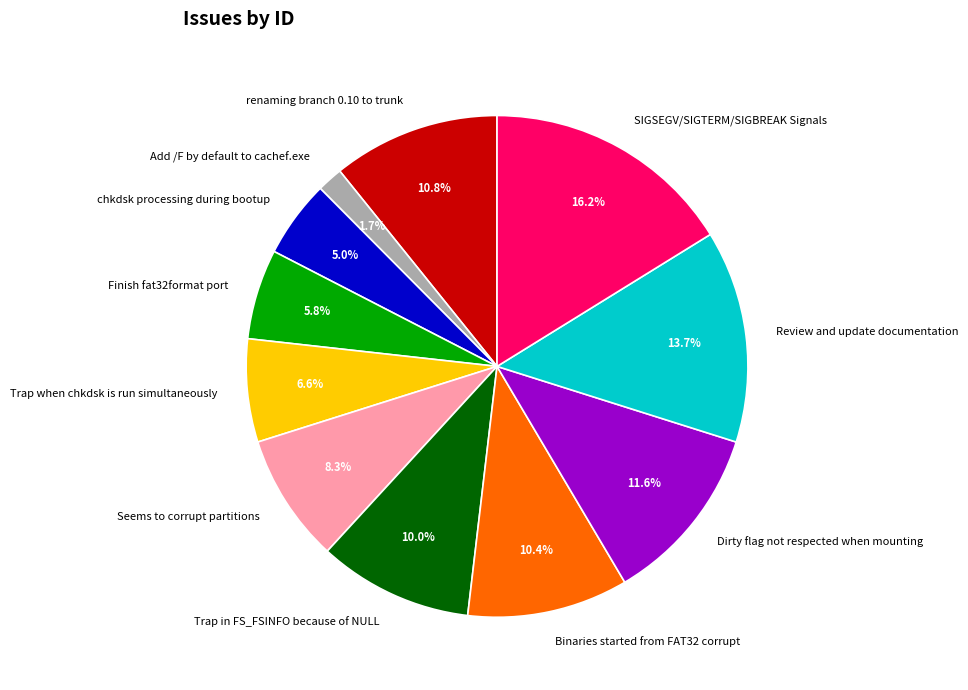

To the nearest percent, what is the combined percentage of Finish fat32format port and renaming branch 0.10 to trunk?

17%